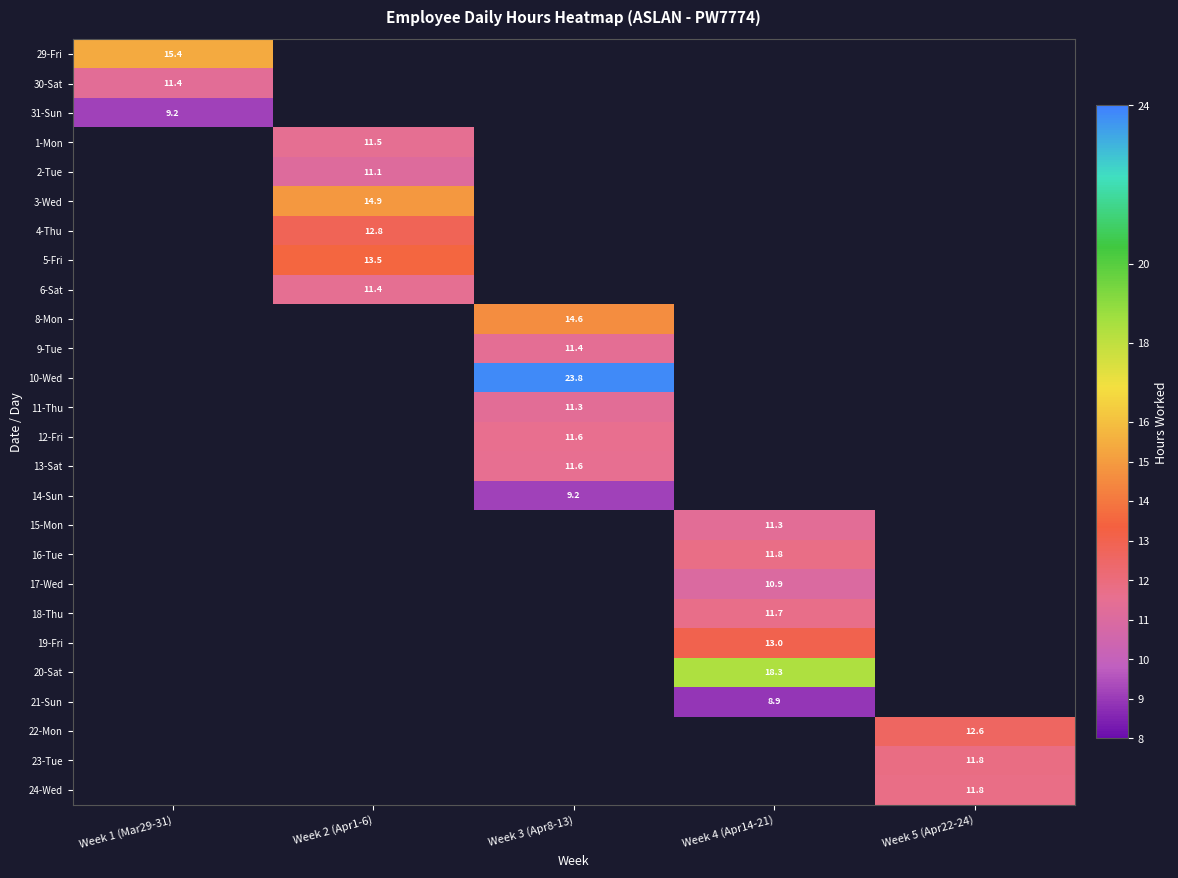

What value does the 4-Thu series have at Week 2 (Apr1-6)?

12.8